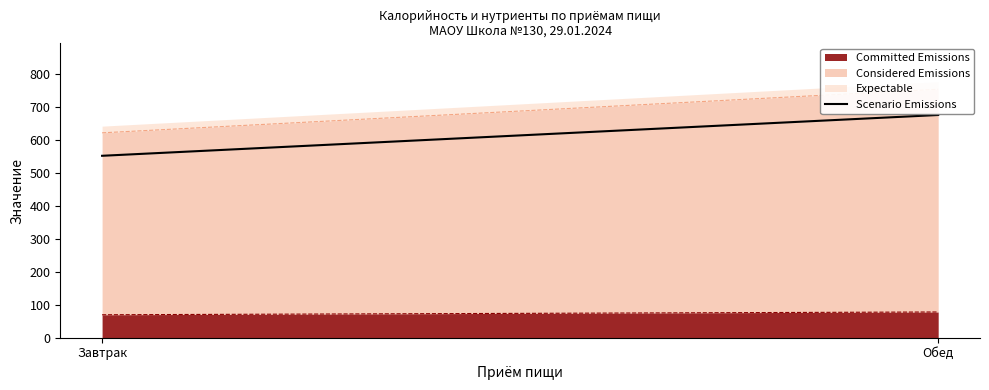

What position from the left is Завтрак?

1